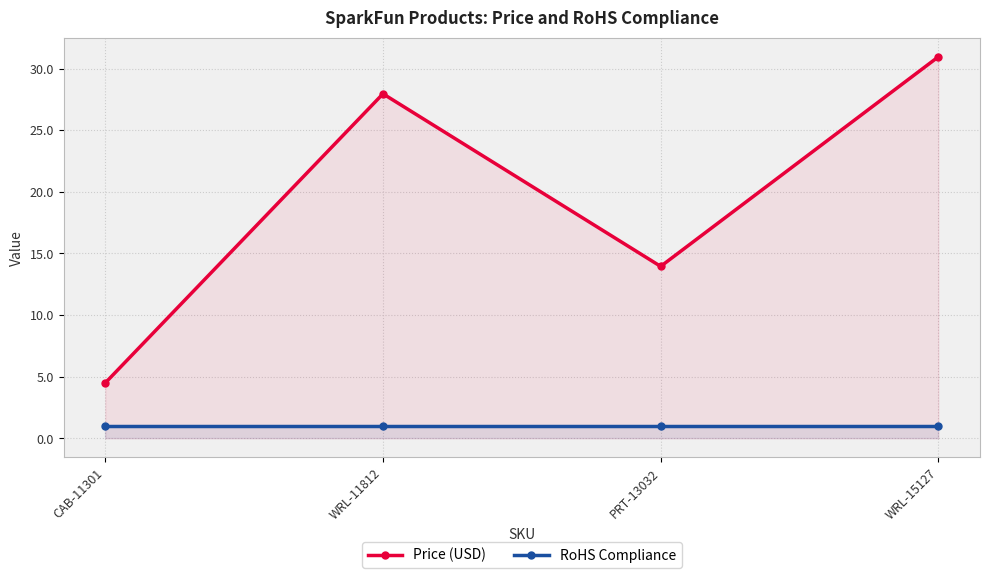

Rank the categories by RoHS Compliance value from lowest to highest.

CAB-11301, WRL-11812, PRT-13032, WRL-15127